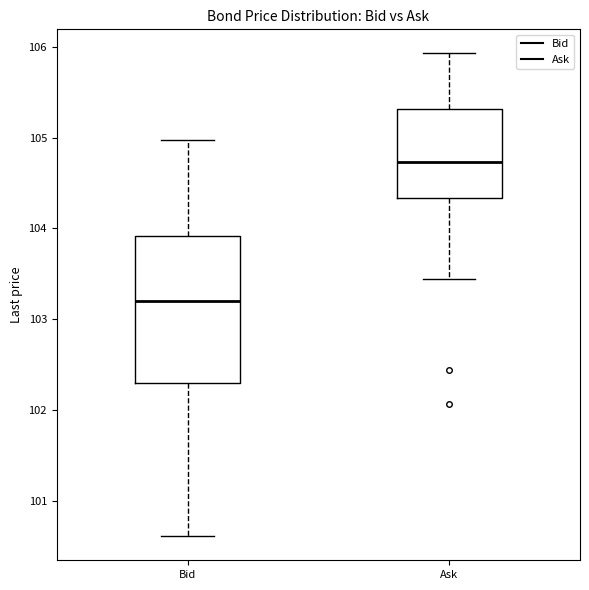

Where does the upper whisker of the box for Bid end on the y-axis? The values are not printed on the chart, so give them approximately, as read against the axis.

105.0